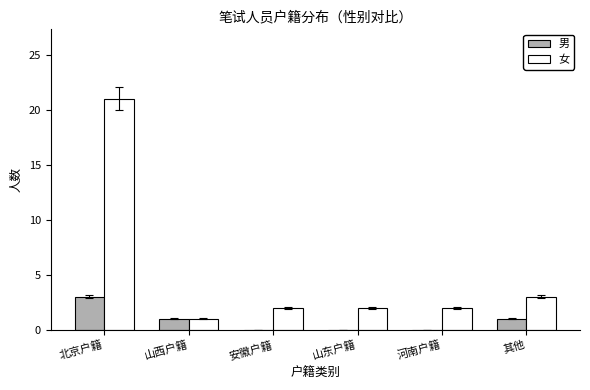

What is the sum of the 女 values at 河南户籍 and 山东户籍?

4